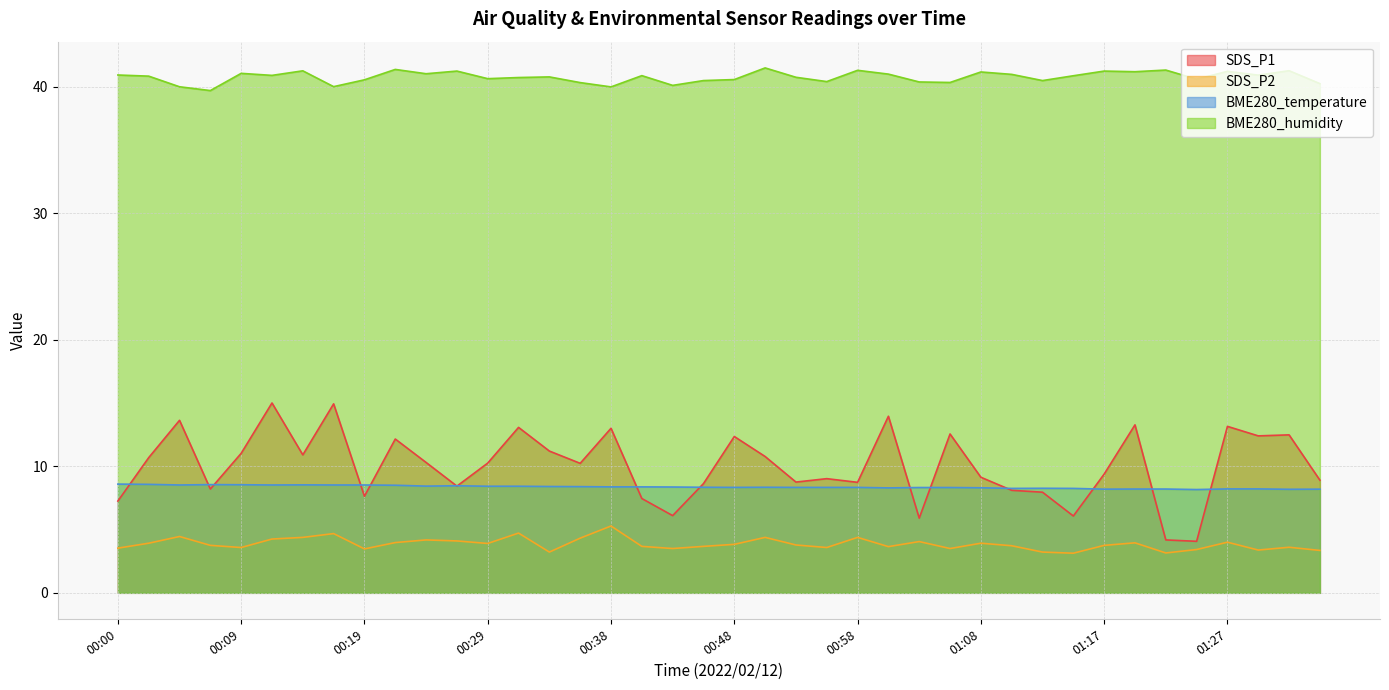

At which label does SDS_P1 reach its minimum?

01:25